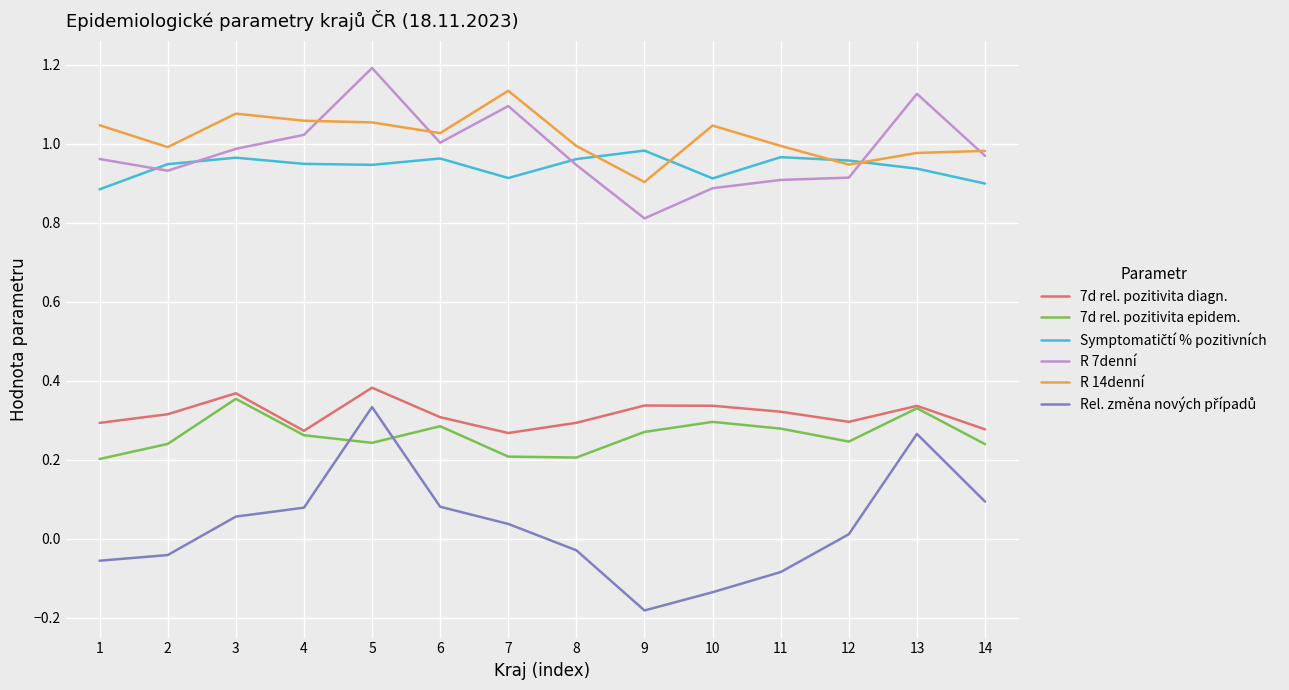

How many 7d rel. pozitivita diagn. values are between 0 and 1?

14